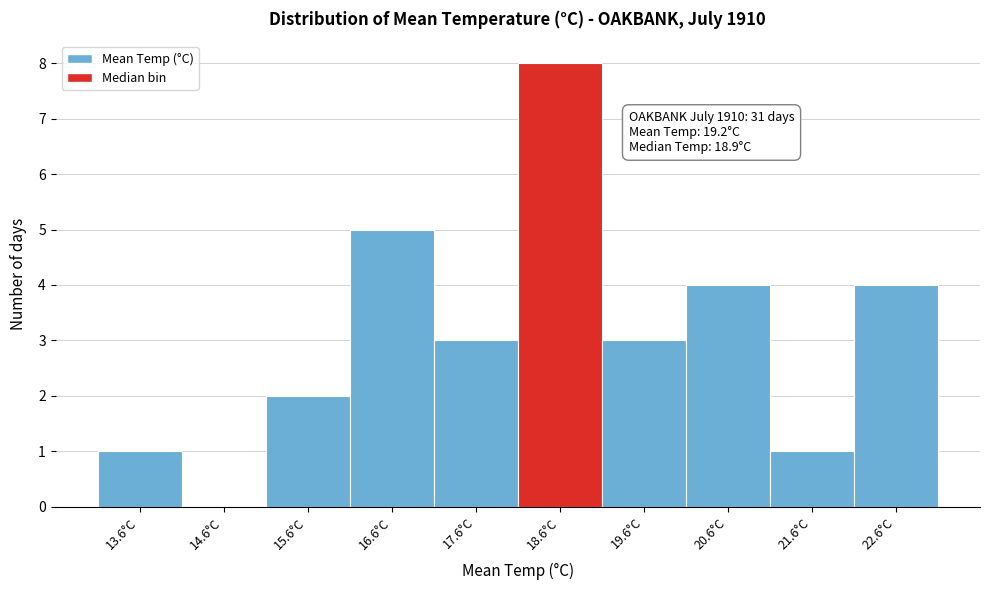

Reading right to left, what are all the values shown in this chart?

22.6°C=4	21.6°C=1	20.6°C=4	19.6°C=3	18.6°C=8	17.6°C=3	16.6°C=5	15.6°C=2	14.6°C=0	13.6°C=1